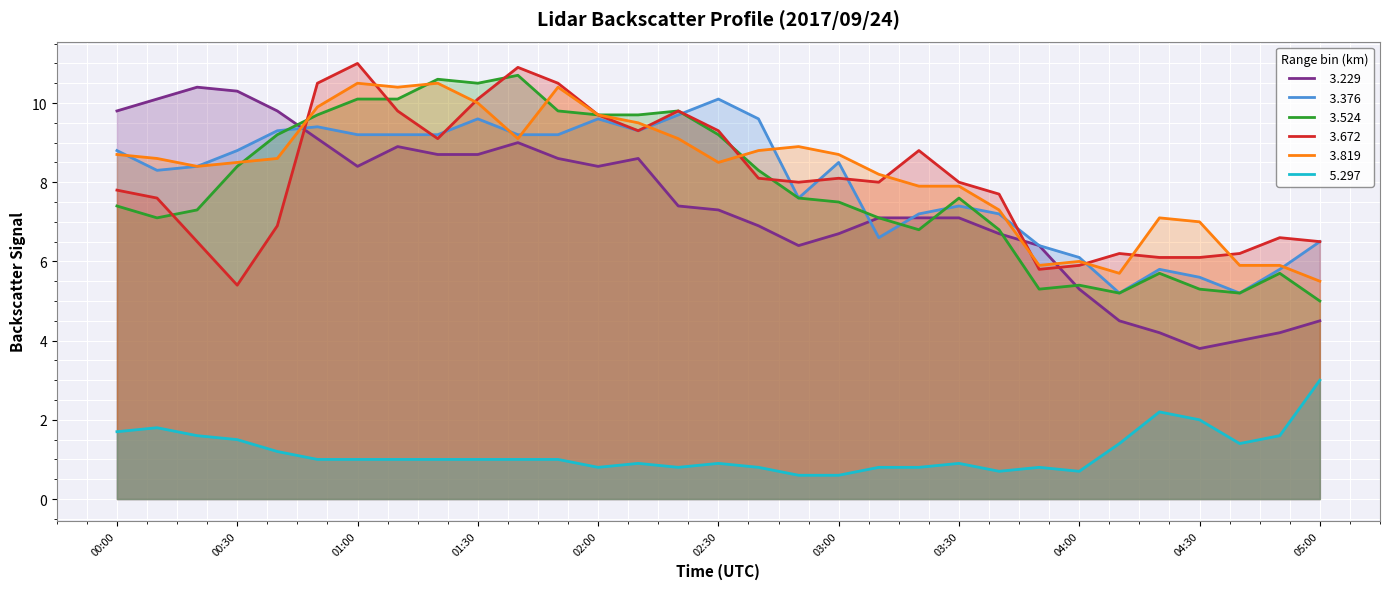

Between 00:20 and 02:50, which series saw the biggest shift?

  3.229